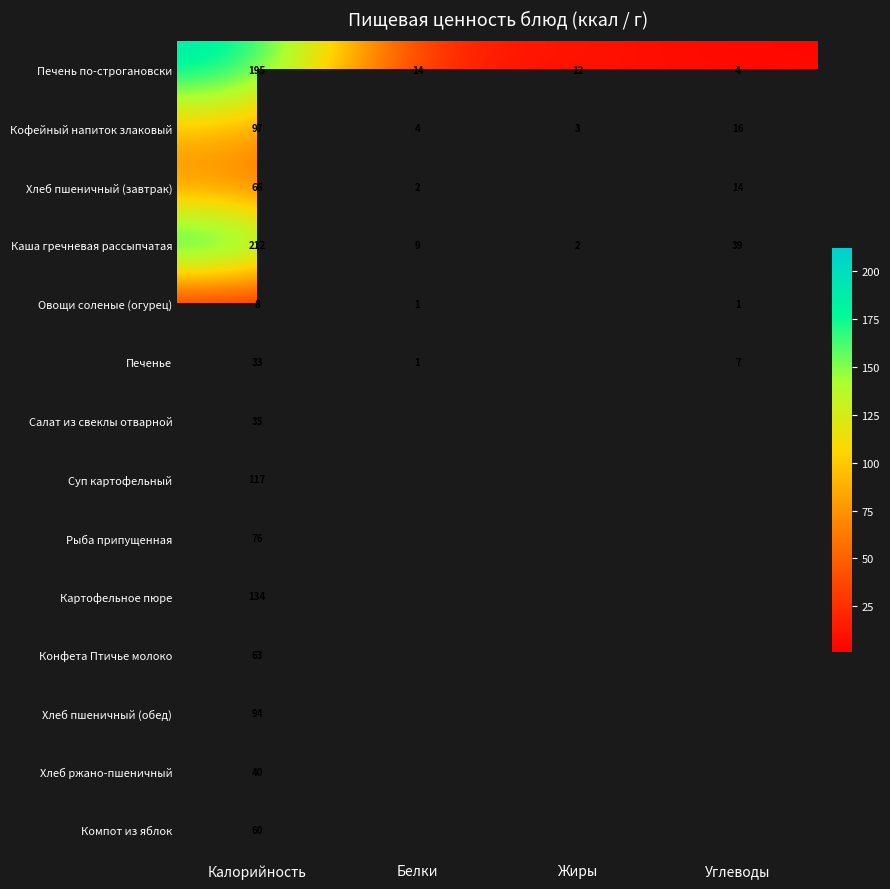

At Калорийность, list the series in order from smallest to largest.

Овощи соленые (огурец), Печенье, Салат из свеклы отварной, Хлеб ржано-пшеничный, Компот из яблок, Конфета Птичье молоко, Хлеб пшеничный (завтрак), Рыба припущенная, Хлеб пшеничный (обед), Кофейный напиток злаковый, Суп картофельный, Картофельное пюре, Печень по-строгановски, Каша гречневая рассыпчатая